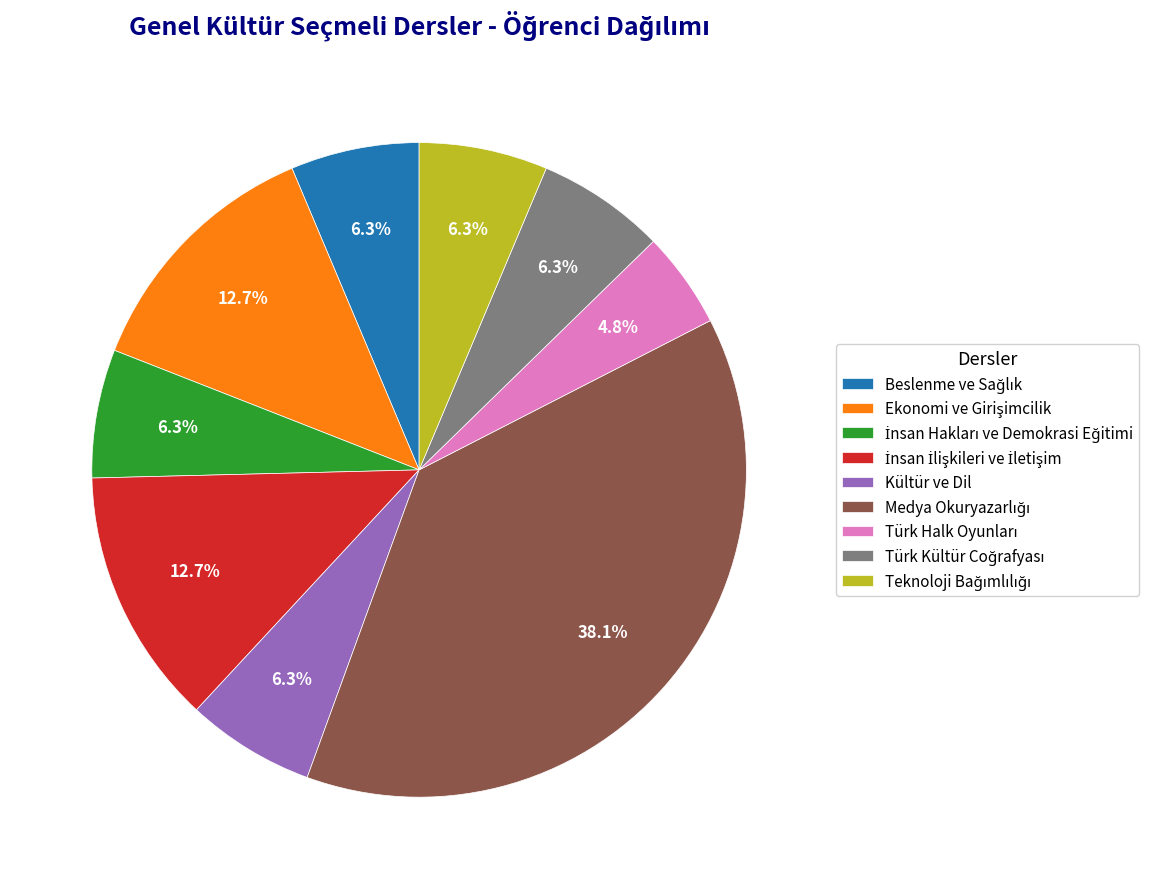

Does any single category account for the majority?

No